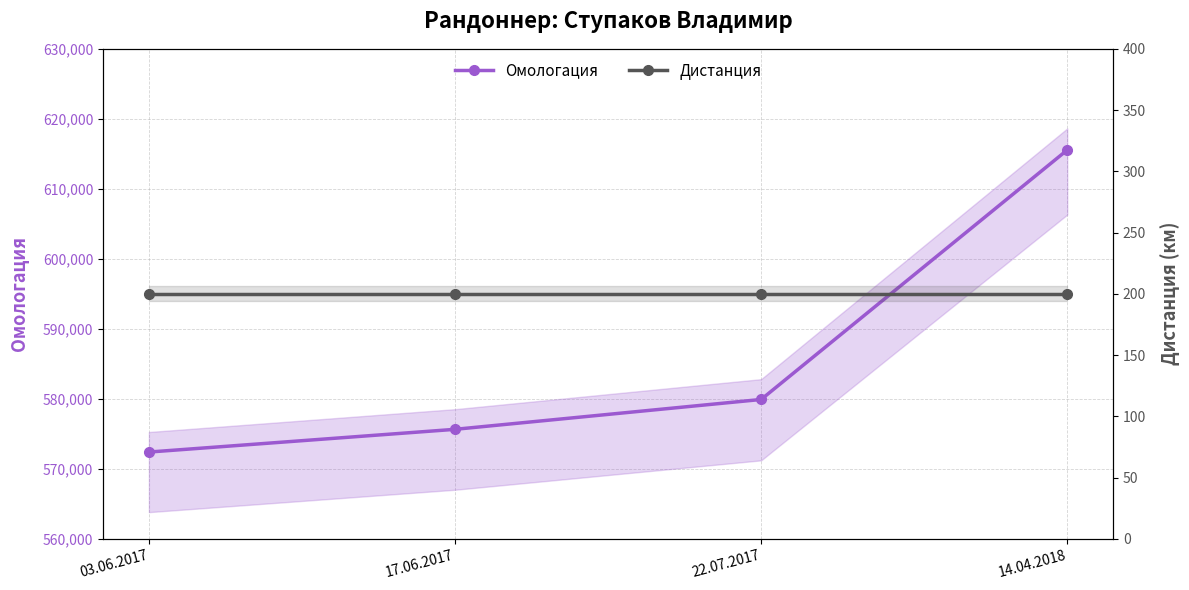

Which has a higher value, 22.07.2017 or 17.06.2017?

22.07.2017